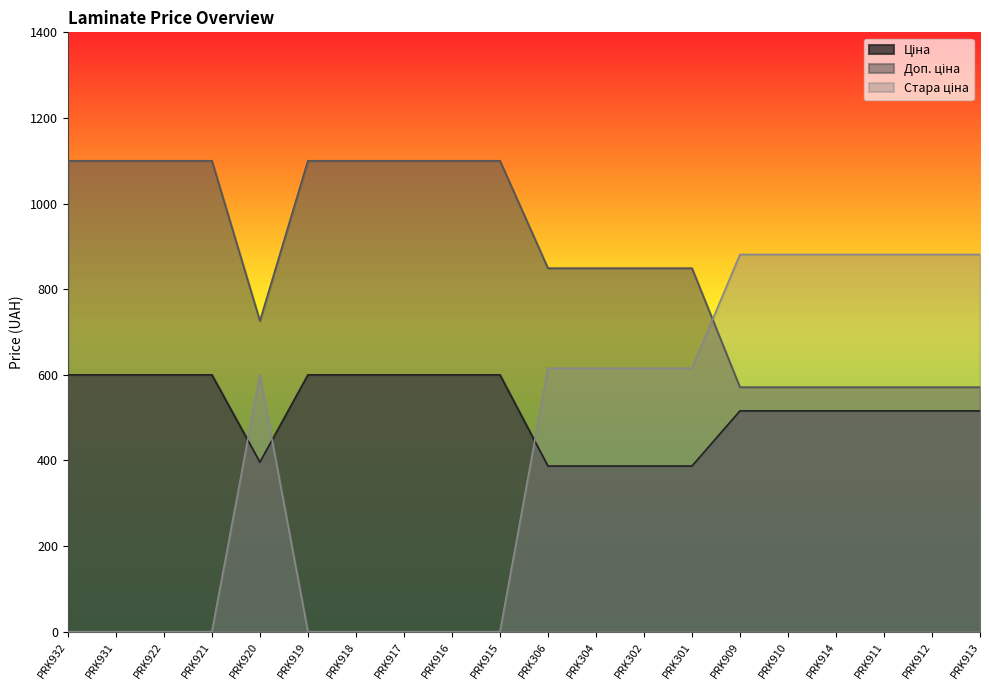

The Стара ціна series shows 0.0 at PRK932. True or false?

True